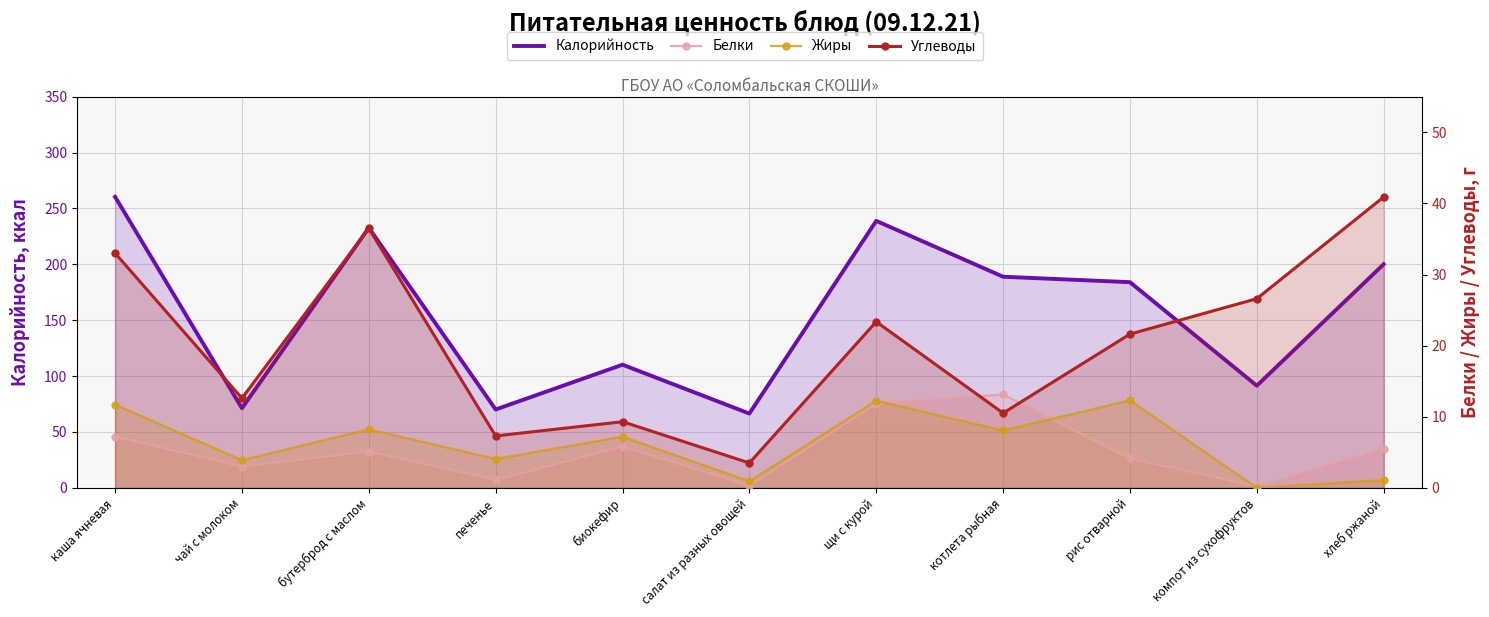

True or false: Белки and Жиры intersect in this chart.

True